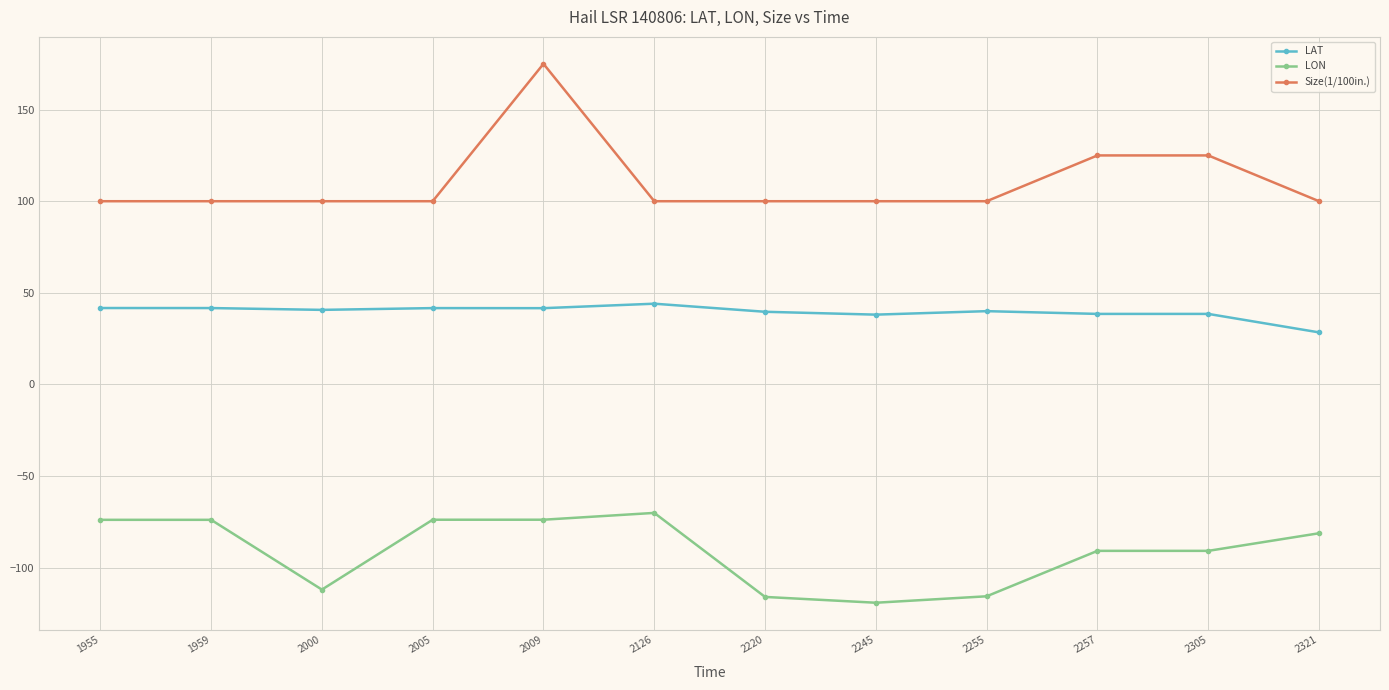

At which category does the chart reach its peak across all series?

2009